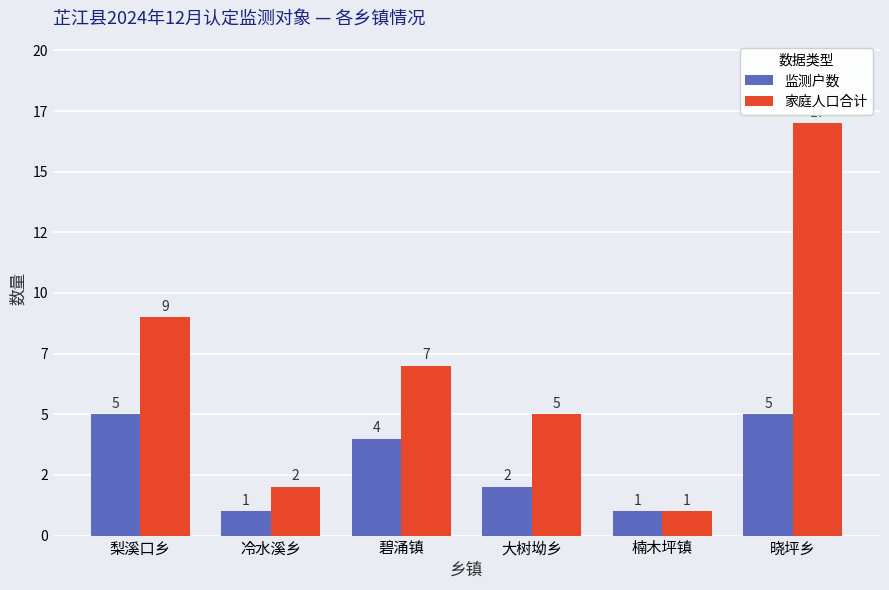

What is the label of the 2nd bar from the right?

楠木坪镇